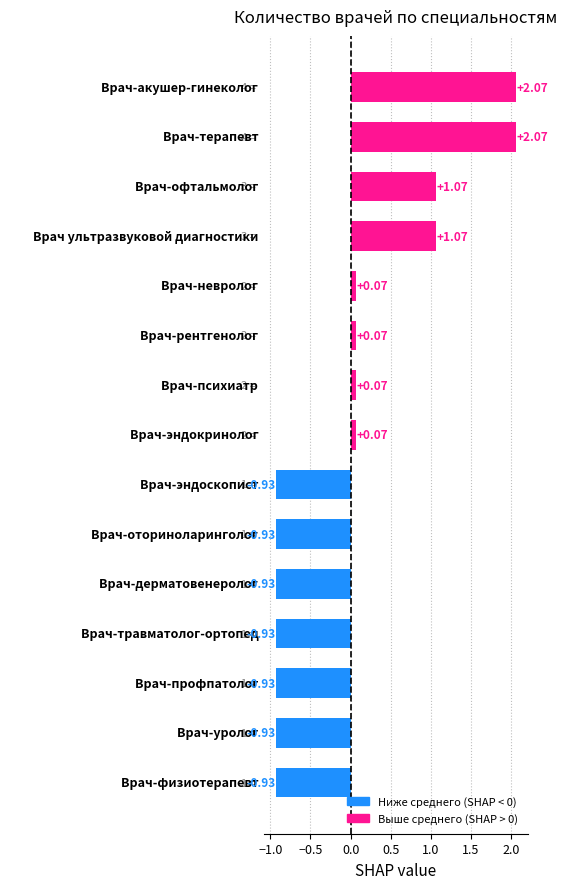

How many categories are shown in the chart?

15